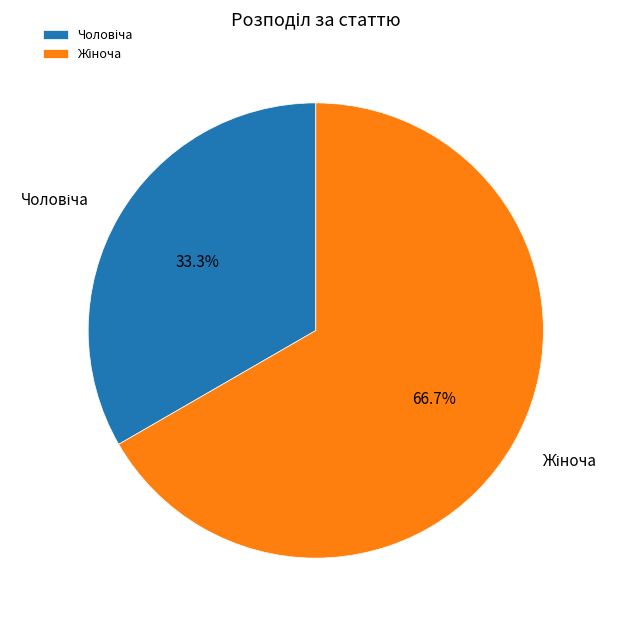

Does any single category account for the majority?

Yes